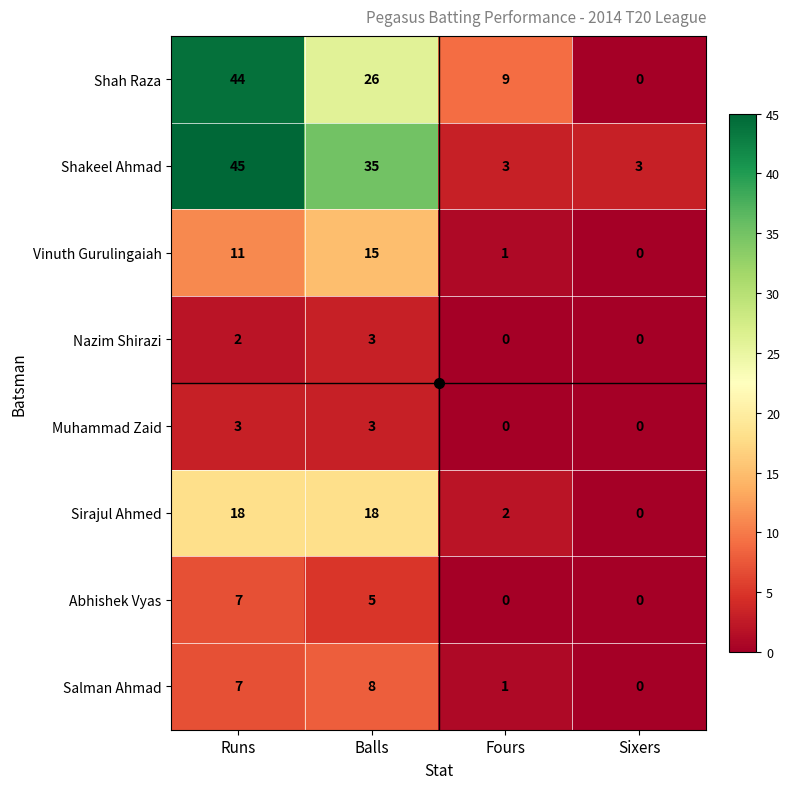

Rank the categories by Vinuth Gurulingaiah value from highest to lowest.

Balls, Runs, Fours, Sixers